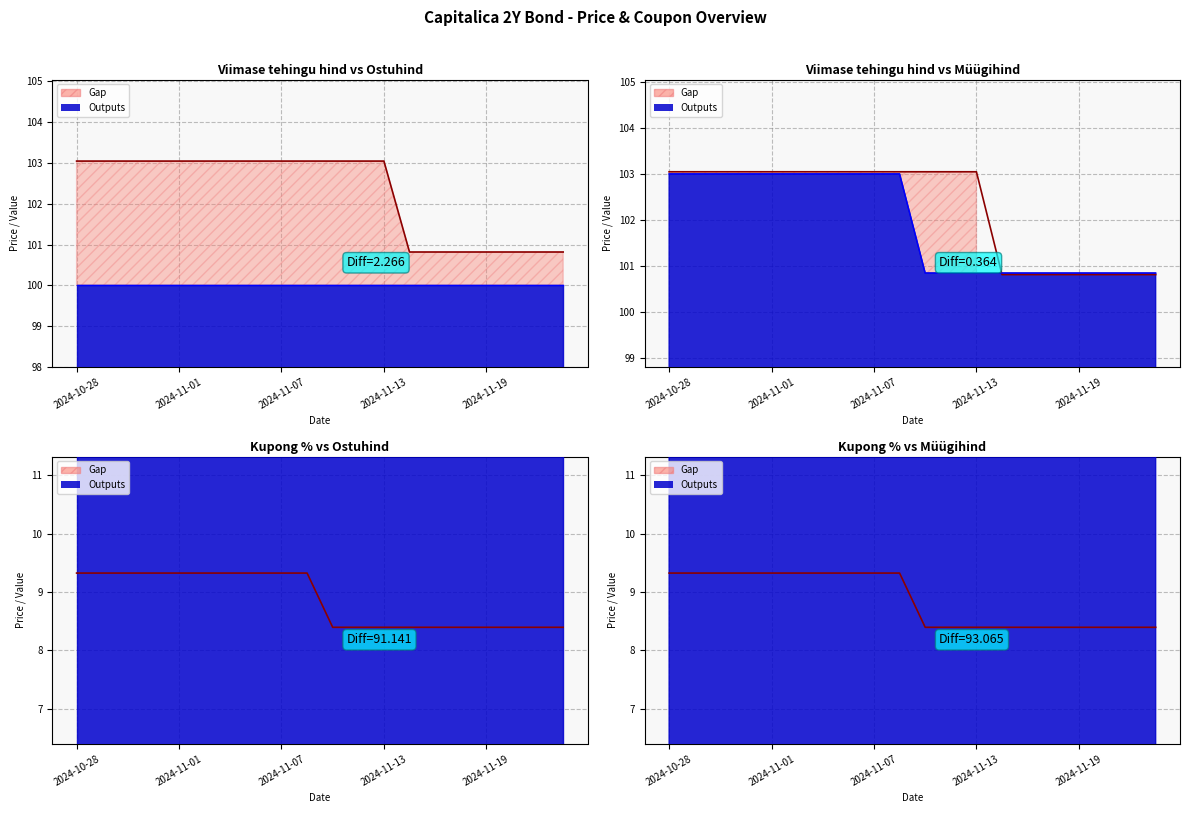

Which series changed the most between 6 and 18?

Viimase tehingu hind